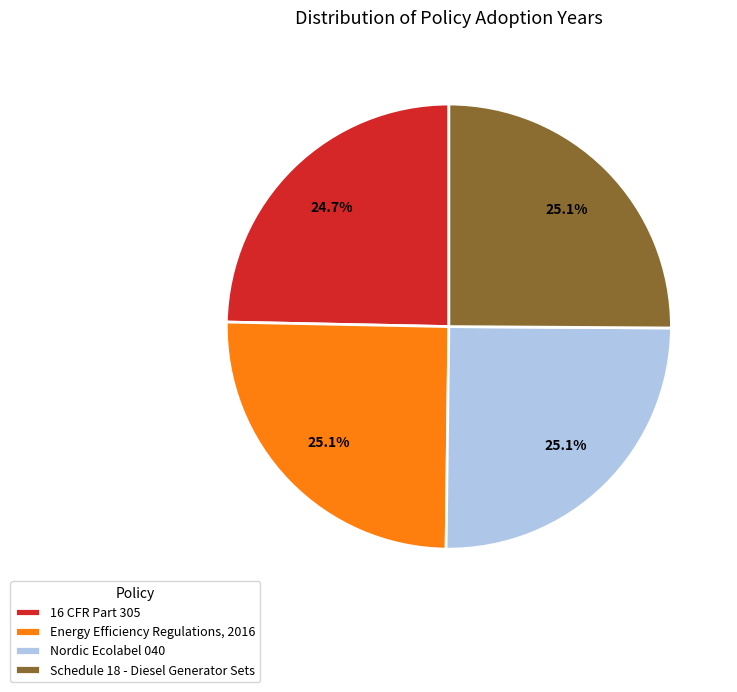

Does any single category account for the majority?

No